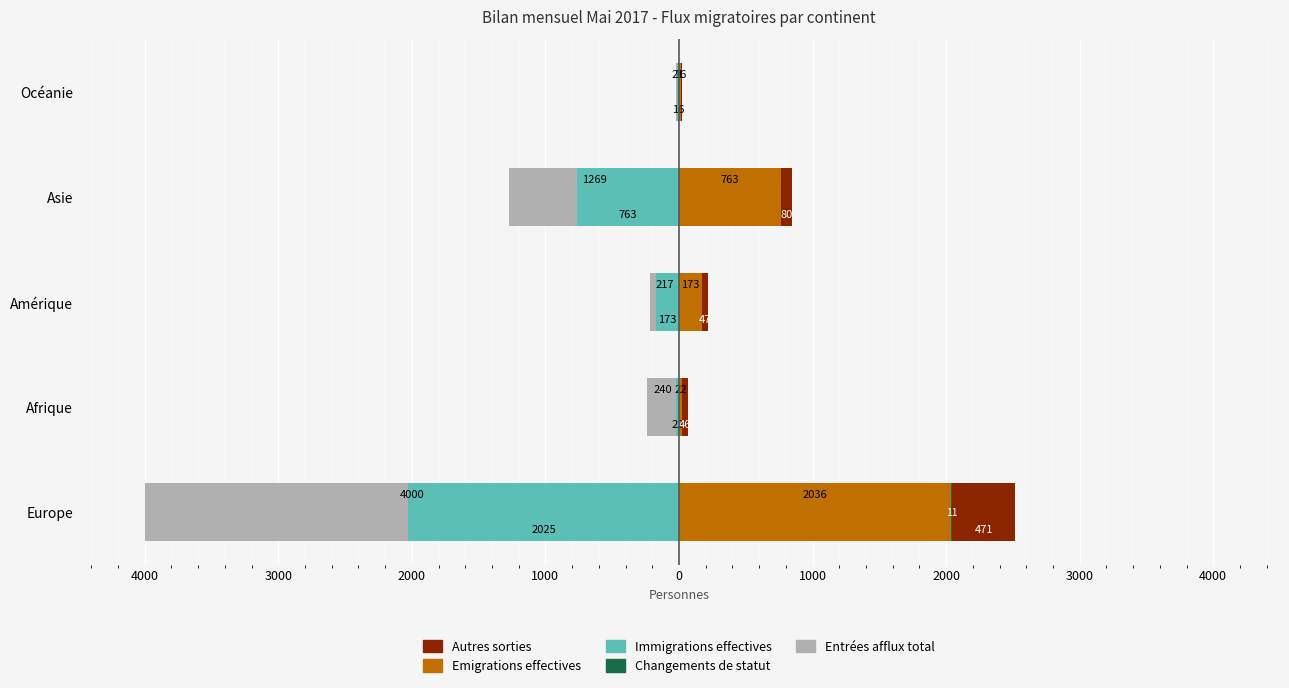

What is the difference between the maximum and minimum values in the Immigrations effectives series?

2009